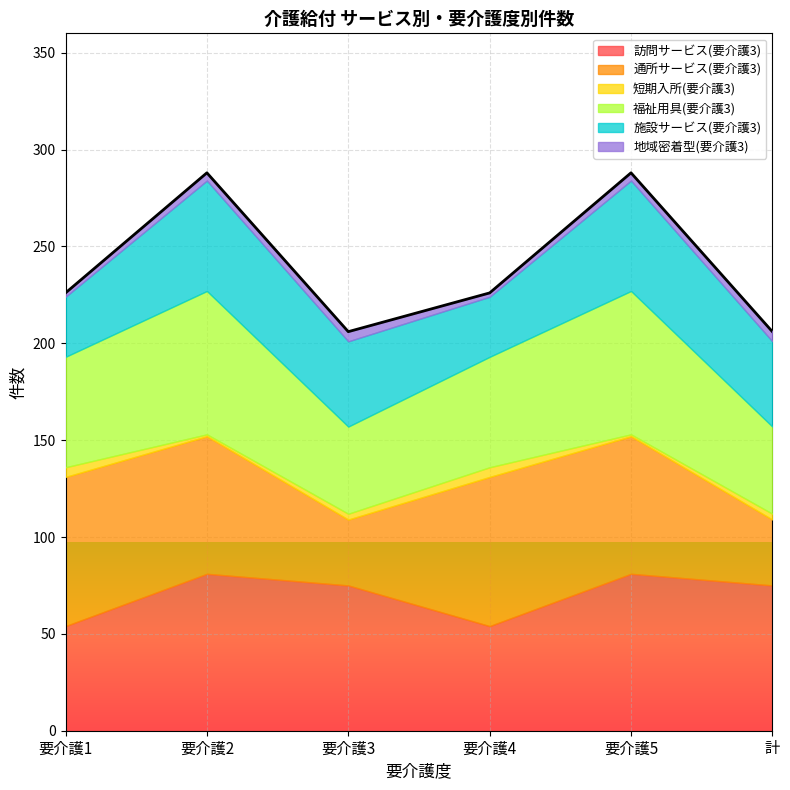

Does the chart display data point markers on the line(s)?

No